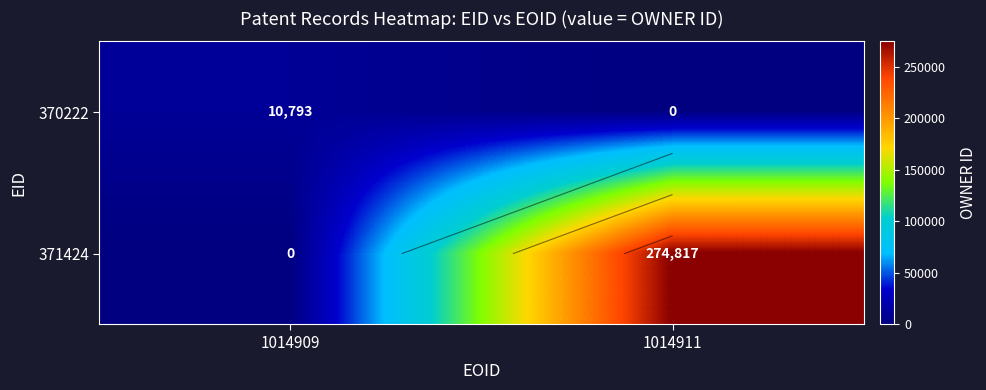

What is the sum of the 370222 values at 1014911 and 1014909?

10793